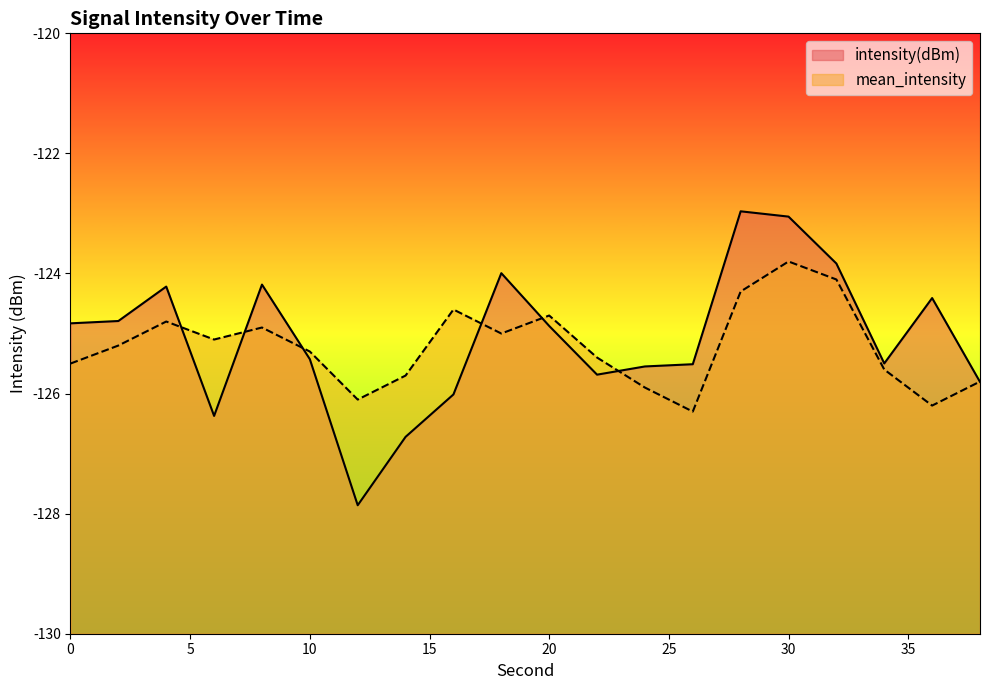

Where do mean_intensity and intensity(dBm) first cross each other?

4 and 6